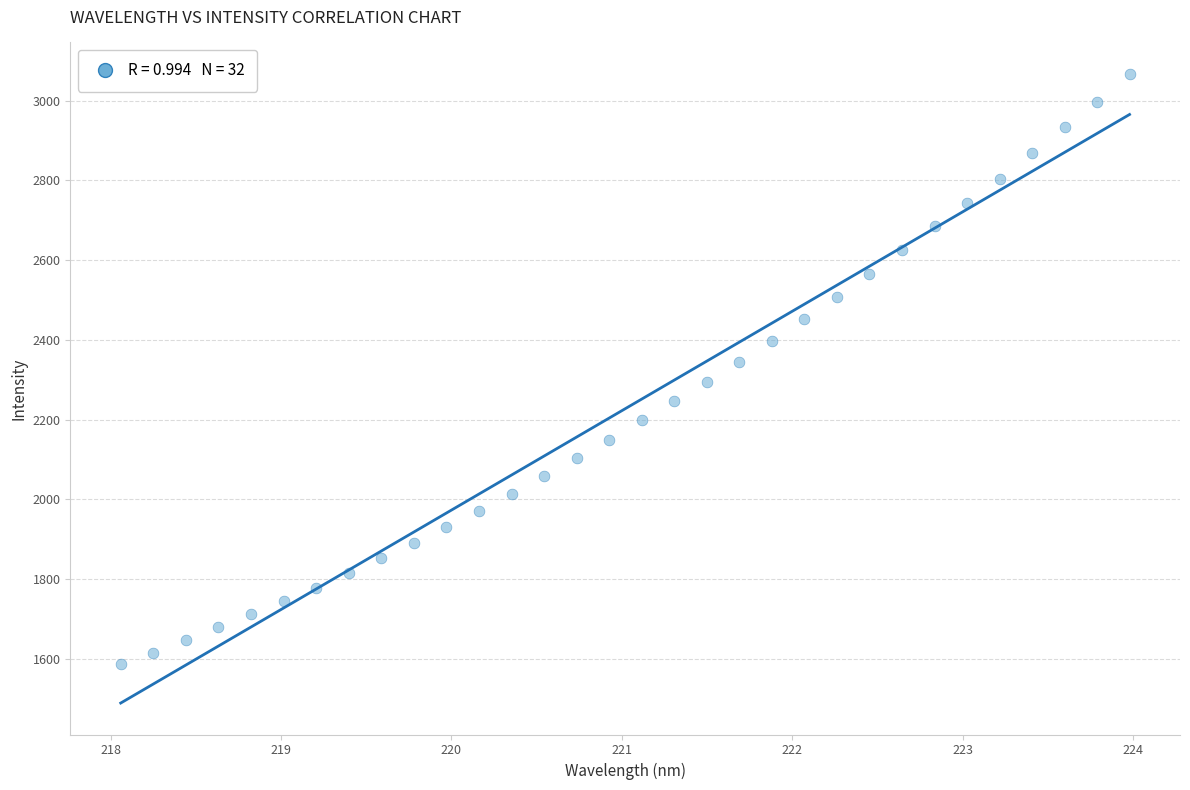

What is the range of X values (max minus min)?

5.9